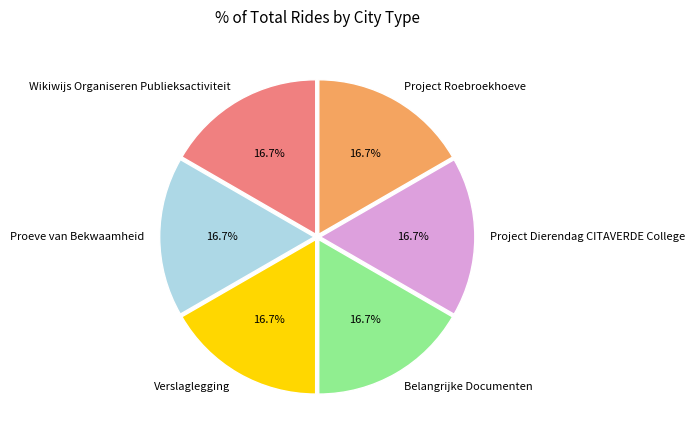

Does Project Dierendag CITAVERDE College represent more than half of the total?

No